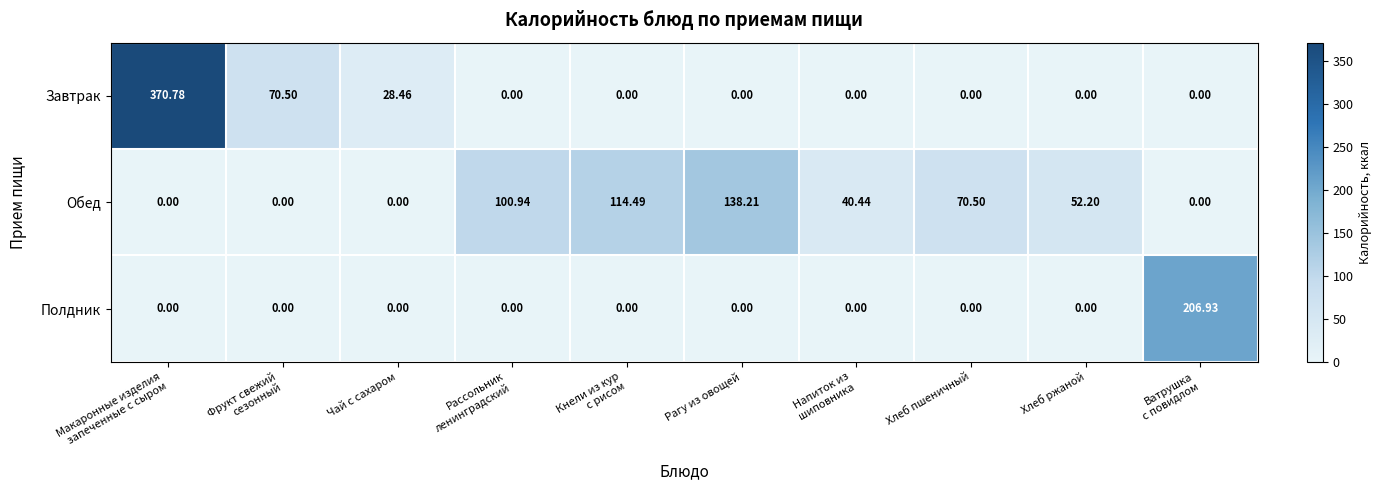

How many categories are shown in the chart?

10